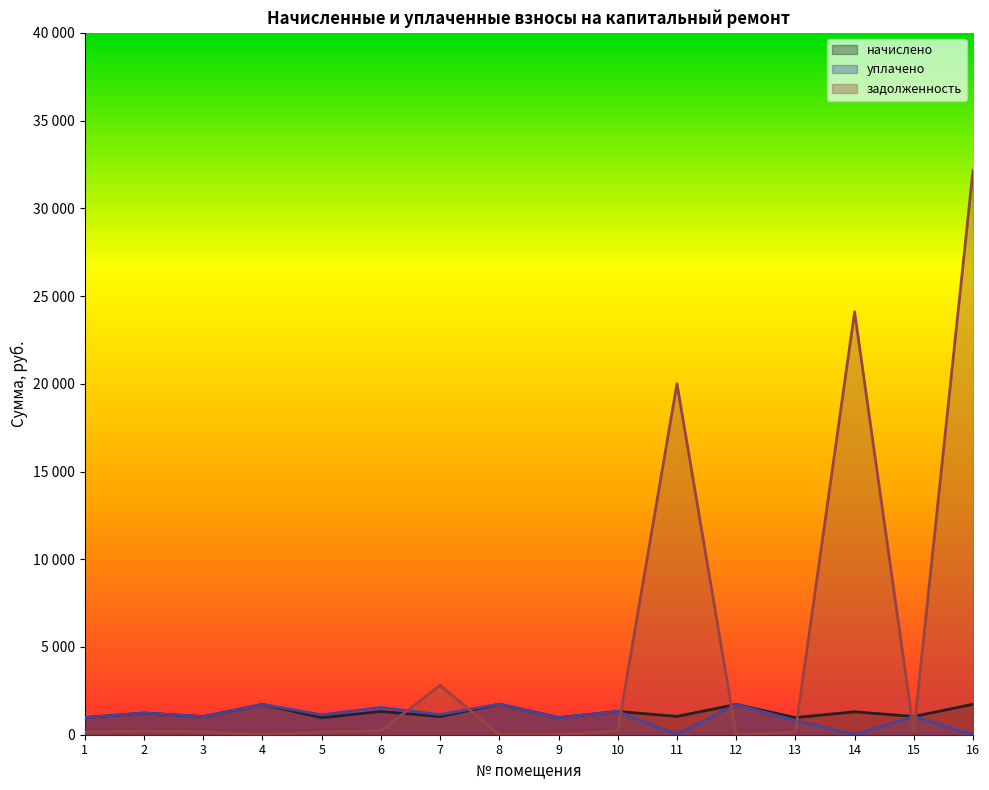

How many values in уплачено are above zero?

13